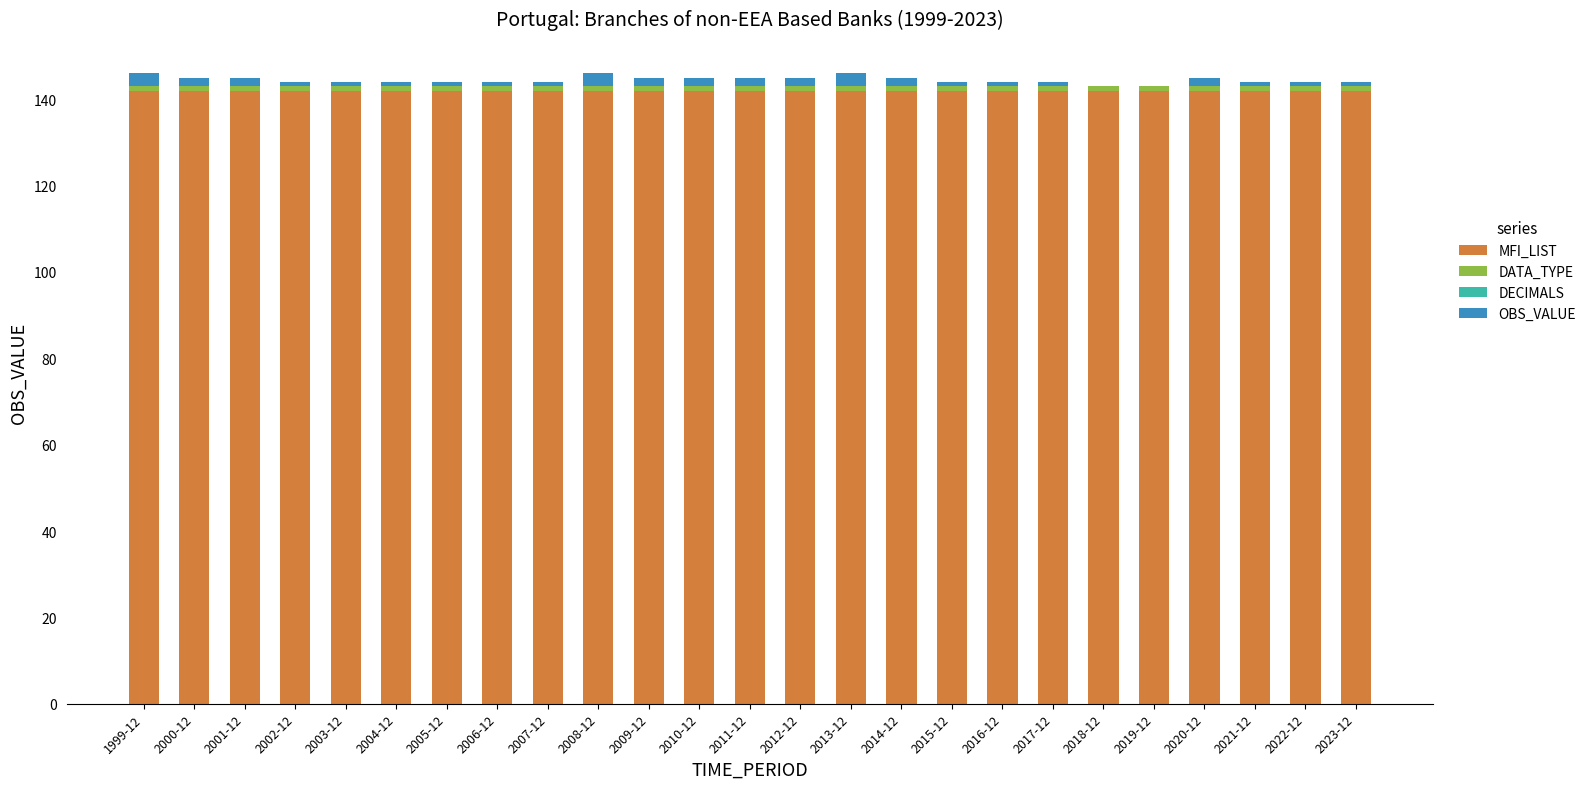

What is the sum of all MFI_LIST values?

3550